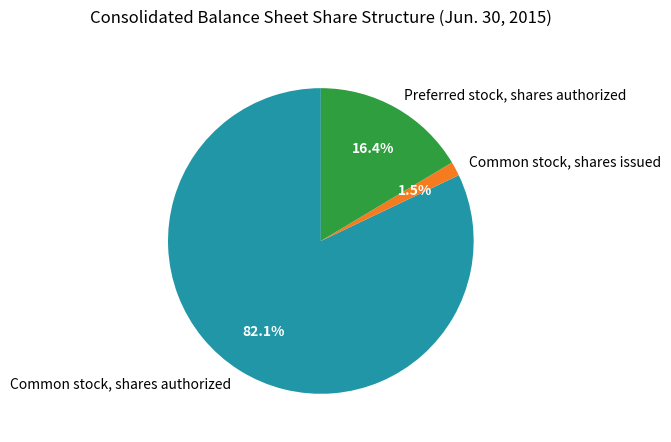

To the nearest percent, what is the difference between the Preferred stock, shares authorized and Common stock, shares issued slice percentages?

15%